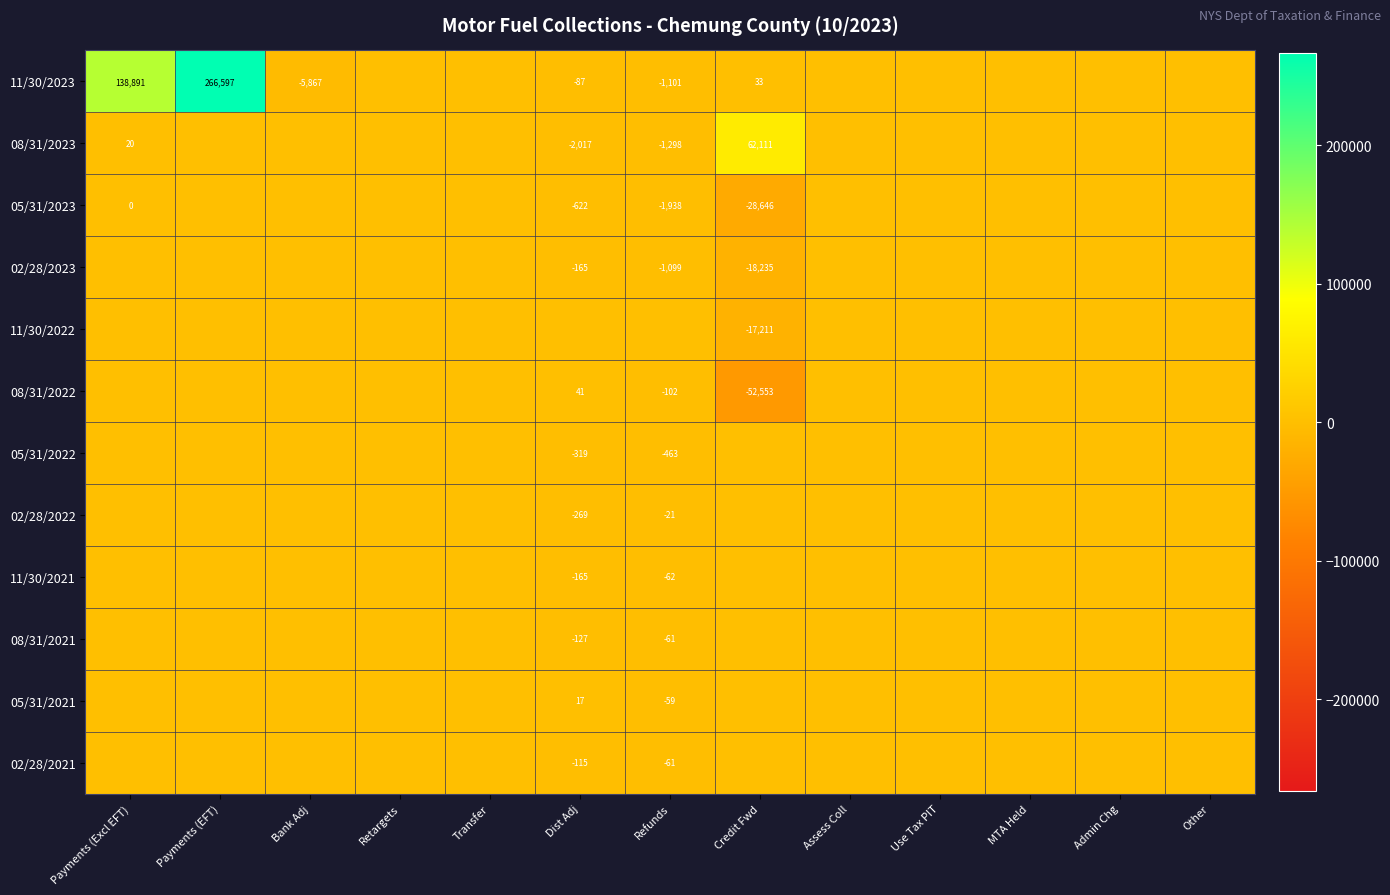

At which category does the chart reach its peak across all series?

Payments (EFT)